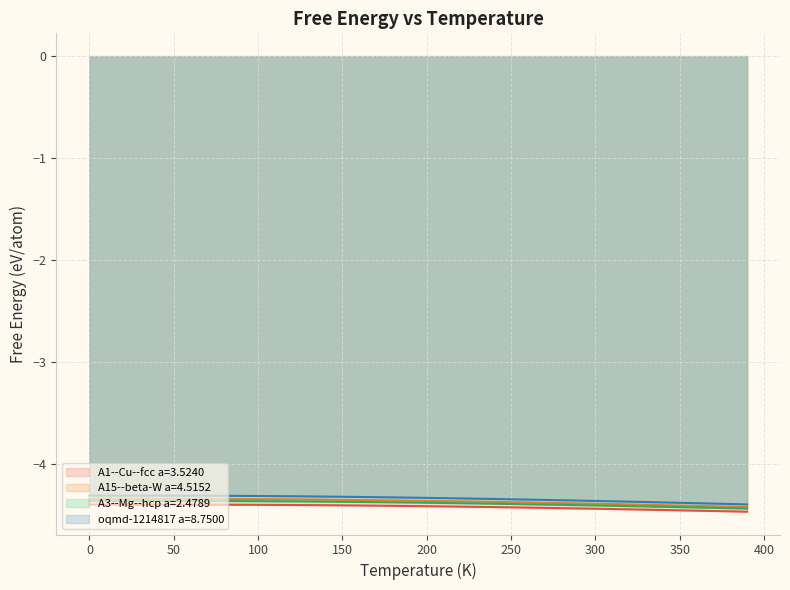

Between 40 and 100, which series saw the biggest shift?

oqmd-1214817 a=8.7500